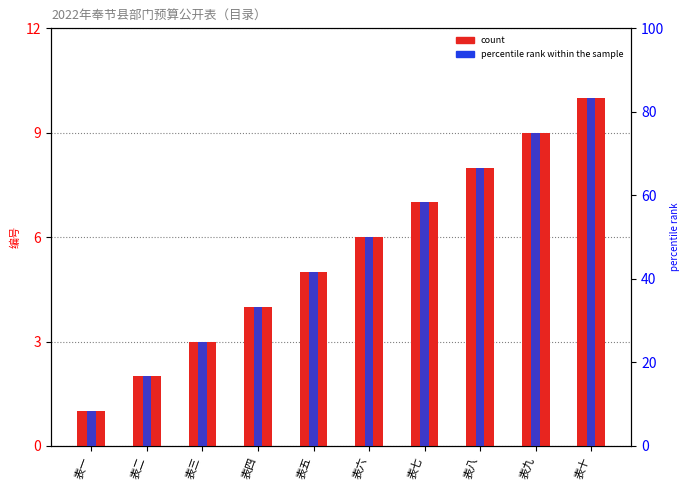

How many bars are there in total?

20